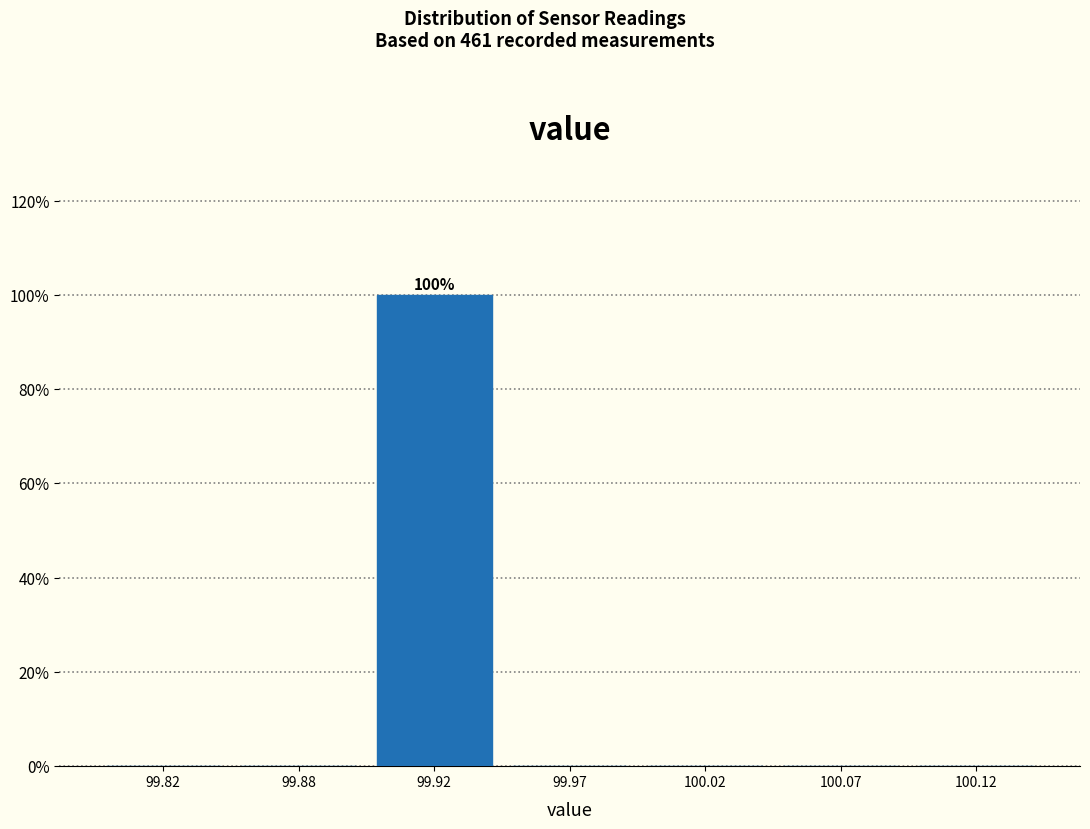

Reading left to right, list all the values displayed in this chart.

99.82=0	99.88=0	99.92=100	99.97=0	100.02=0	100.07=0	100.12=0